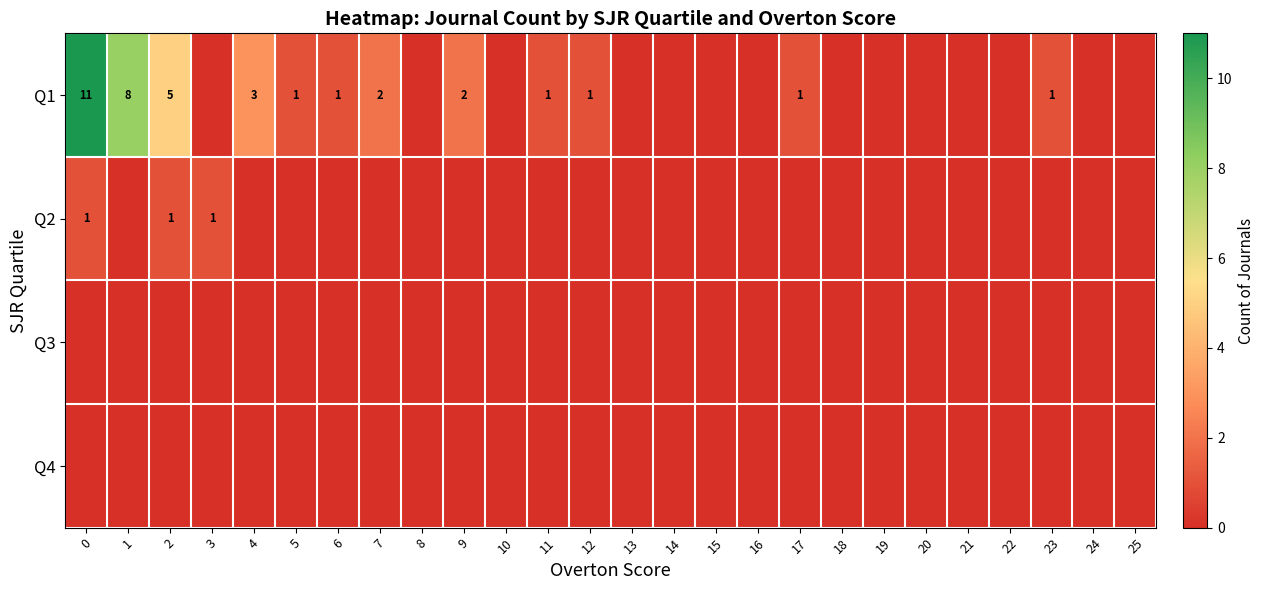

The Q1 series shows 8 at 1. True or false?

True